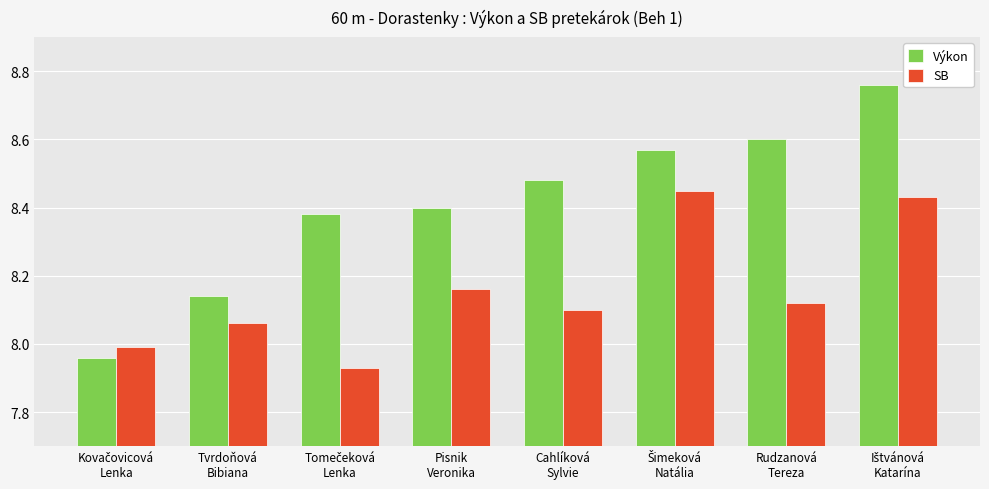

Which series has the largest range (max minus min)?

Výkon